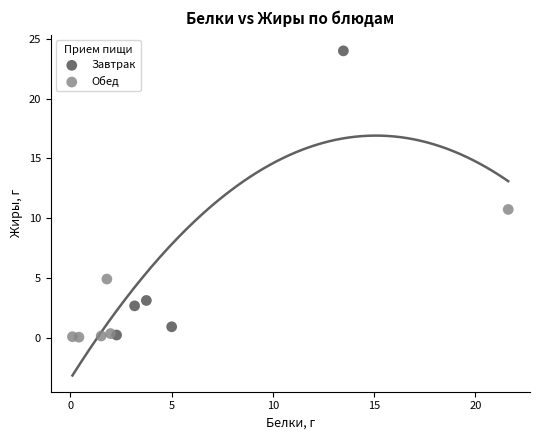

Which series has the widest spread of Y values?

Завтрак